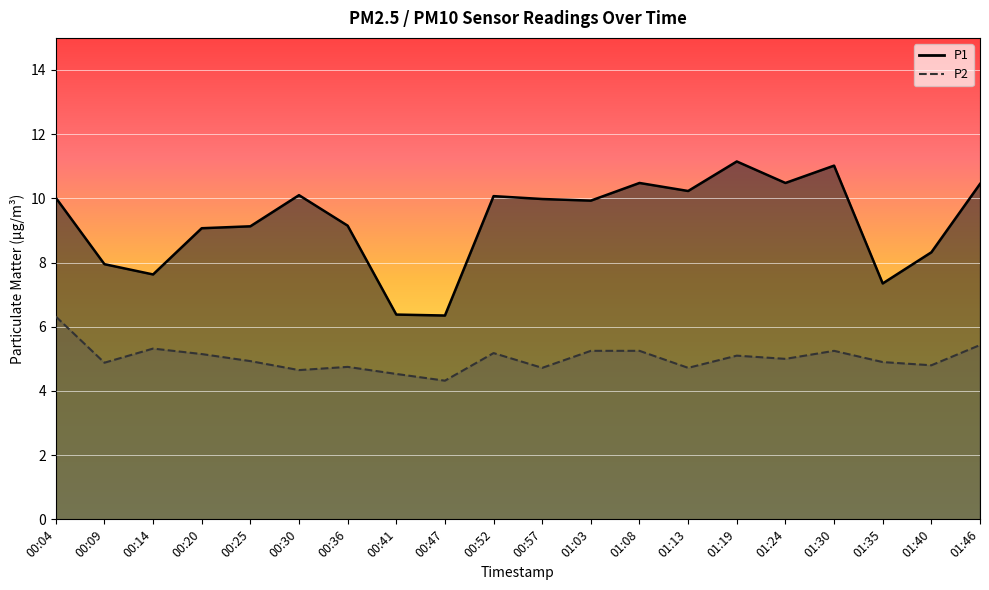

List the series in order of their peak value, highest first.

P1, P2